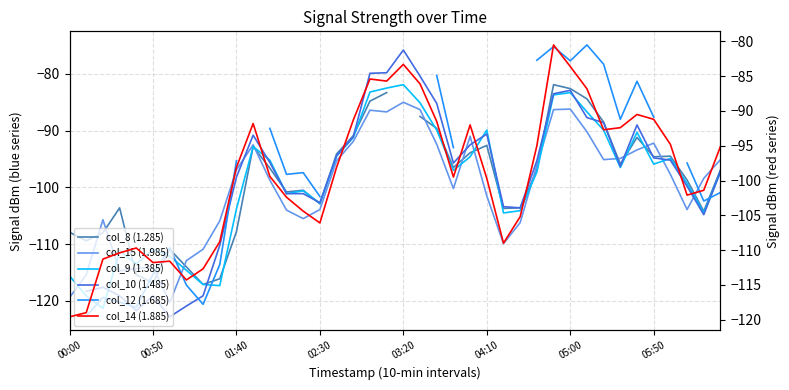

What are all the series names shown in the legend?

col_8 (1.285), col_15 (1.985), col_9 (1.385), col_10 (1.485), col_12 (1.685), col_14 (1.885)